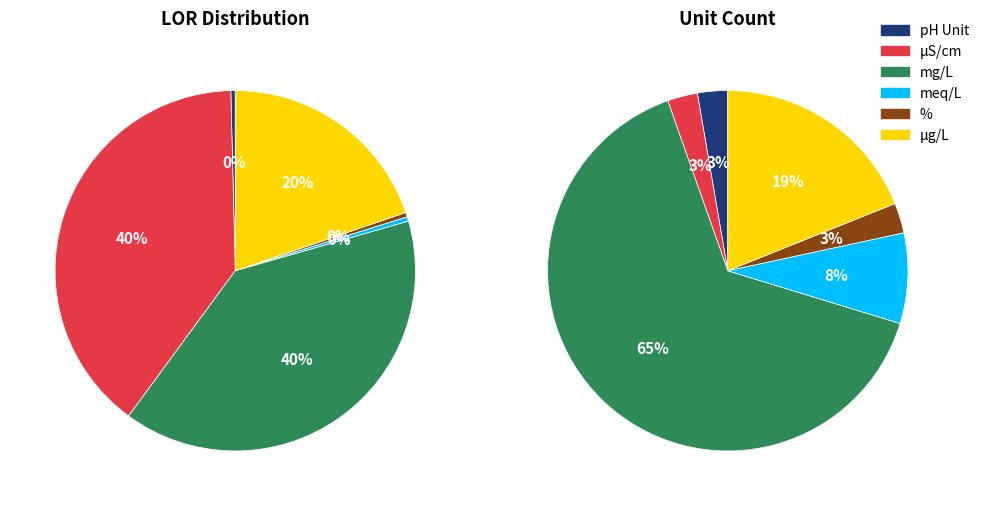

How many segments does this pie chart have?

6